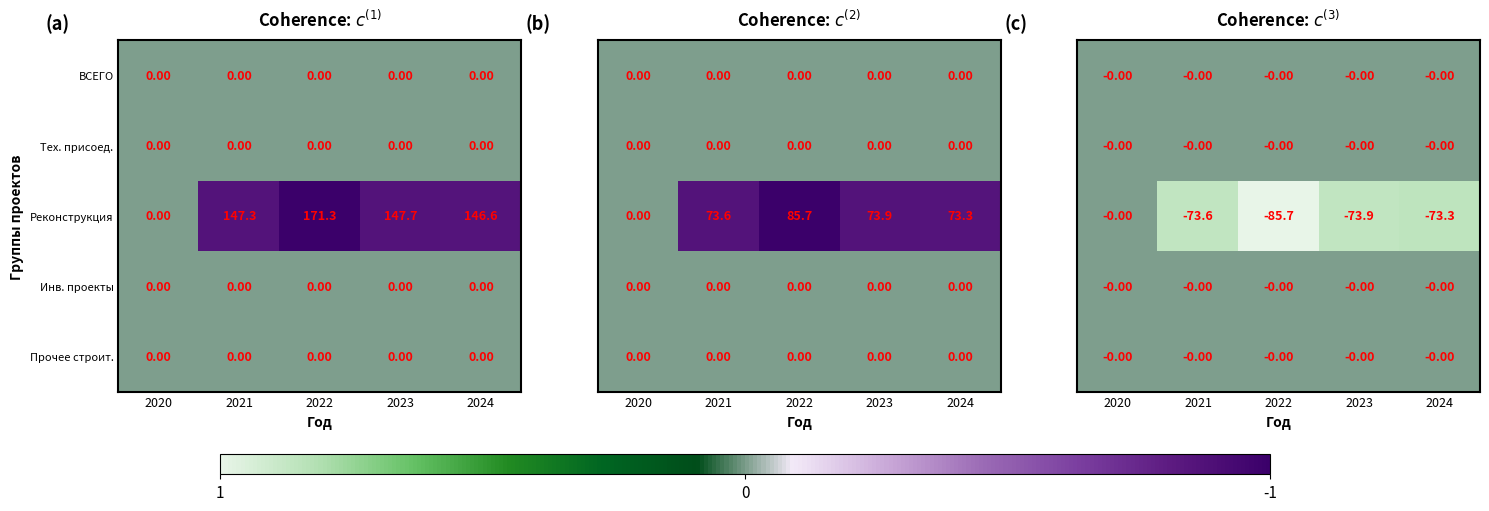

List the labels in order of Реконструкция value, smallest first.

2020, 2024, 2021, 2023, 2022